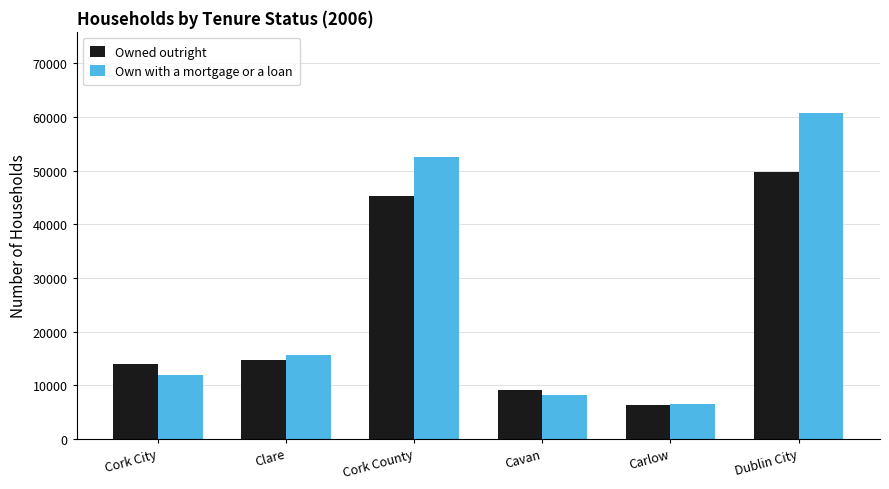

What is the label of the 4th bar from the right?

Cork County